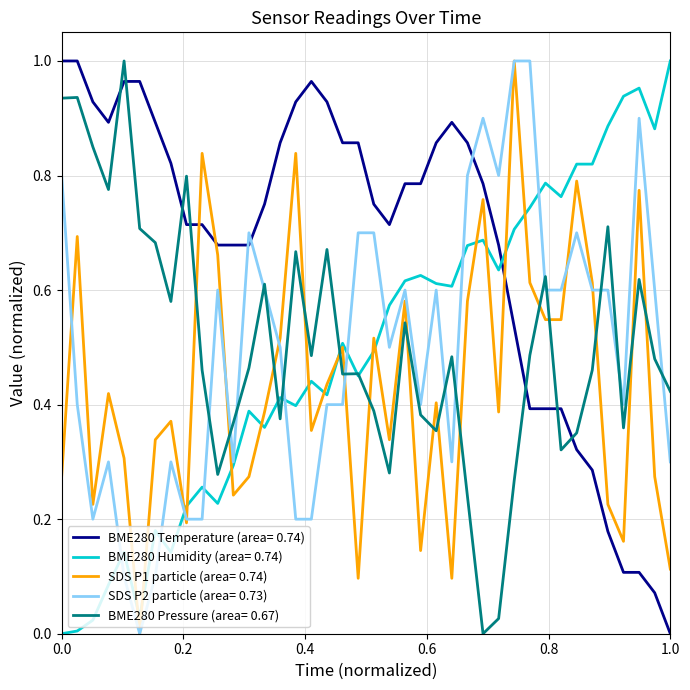

True or false: BME280 Temperature (area= 0.74) and BME280 Pressure (area= 0.67) intersect in this chart.

True